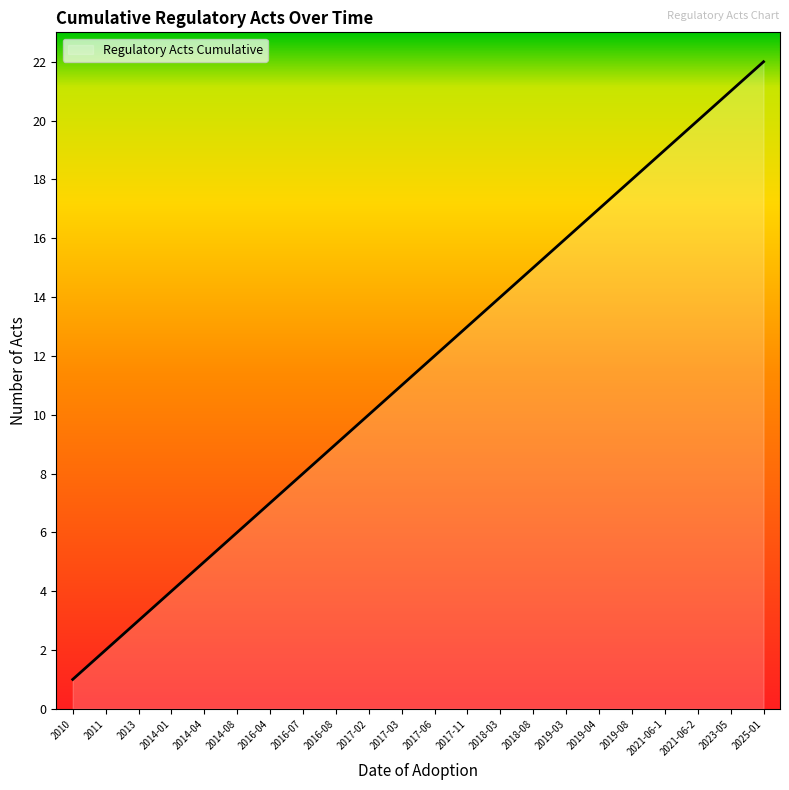

What position from the left is 2018-03?

14